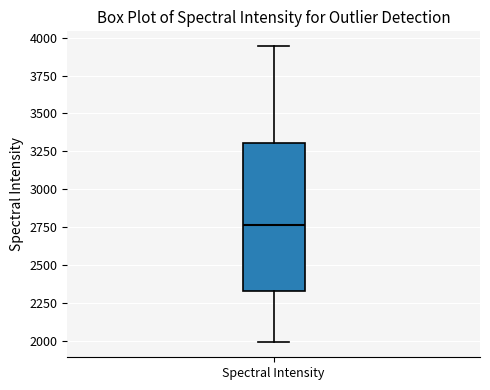

Transcribe this box plot: give where the median line is, the range the box spans, and where the two whiskers end, as read against the y-axis. The values are not printed on the chart, so give them approximately, as read against the axis.

median 2750, box 2350 to 3300, whiskers 2000 to 3950